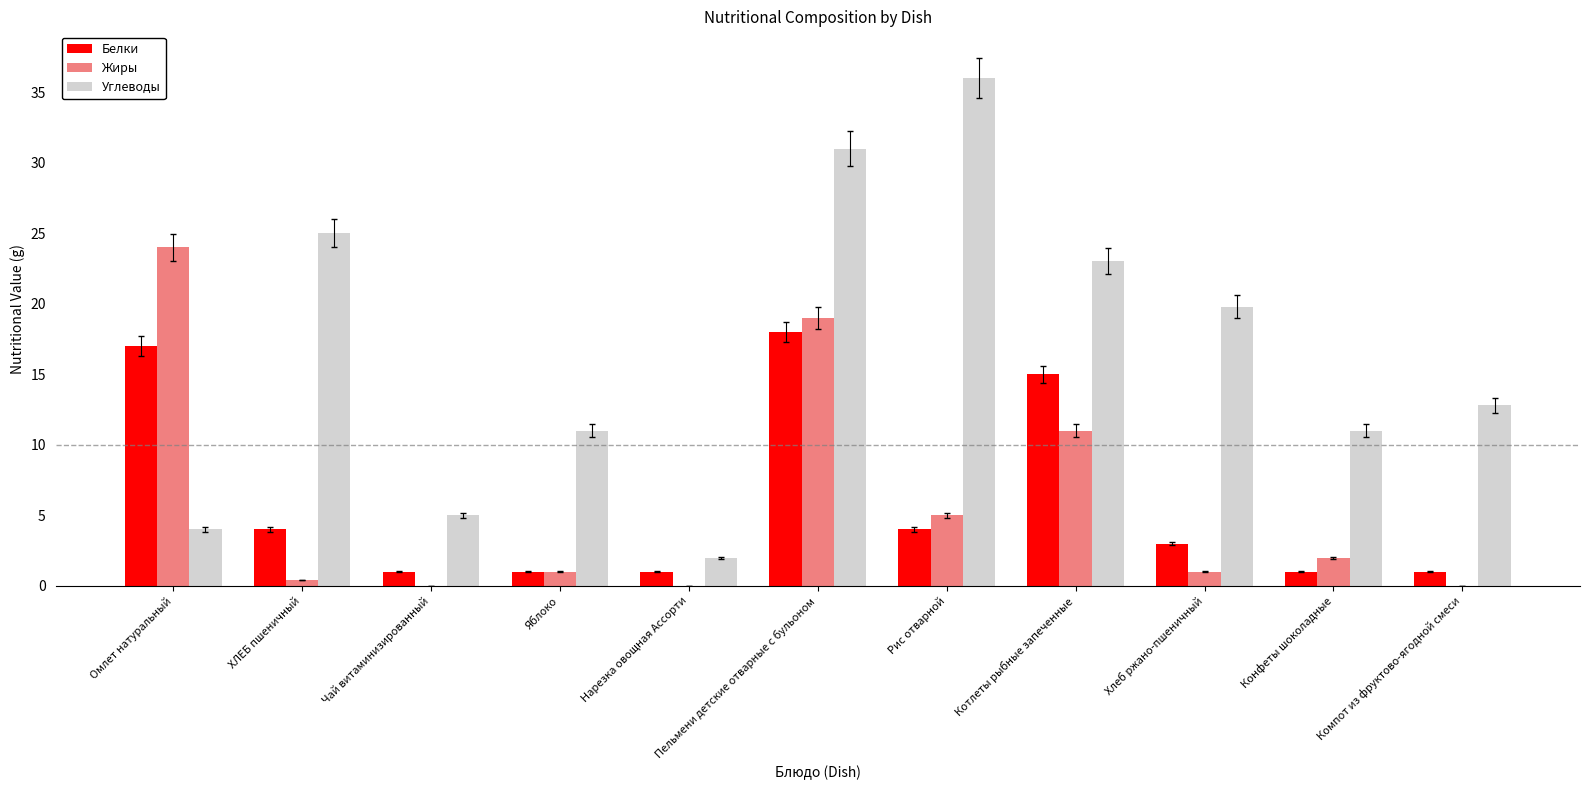

Which category has the highest value across all series?

Рис отварной